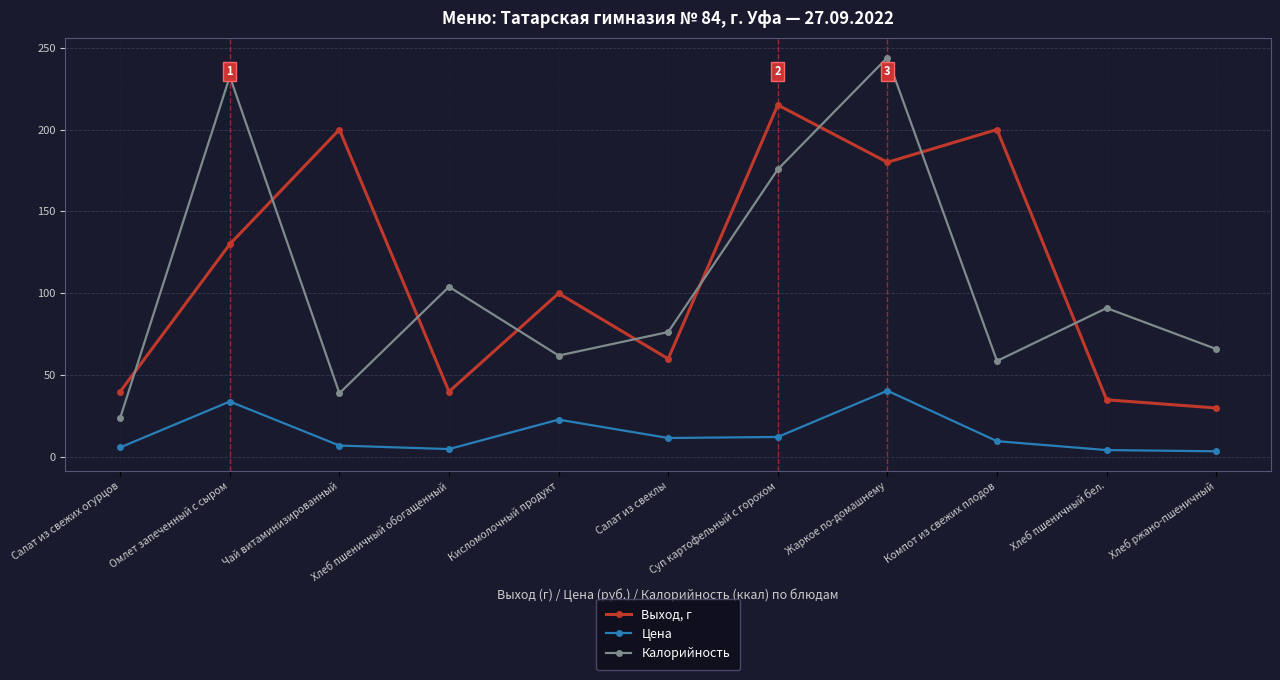

What are all the series names shown in the legend?

Выход, г, Цена, Калорийность